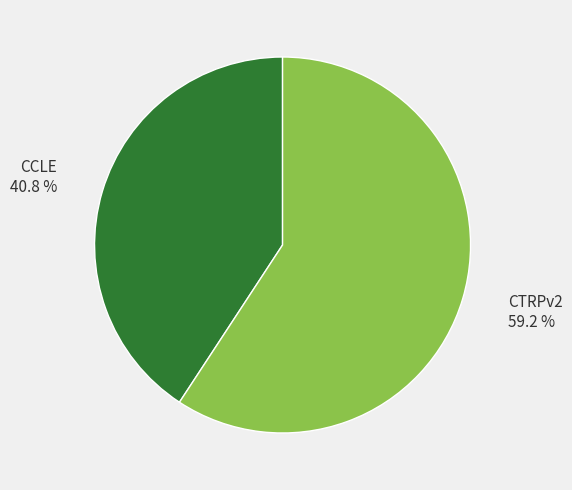

Approximately how many times larger is the value at CCLE compared to CTRPv2?

0.7